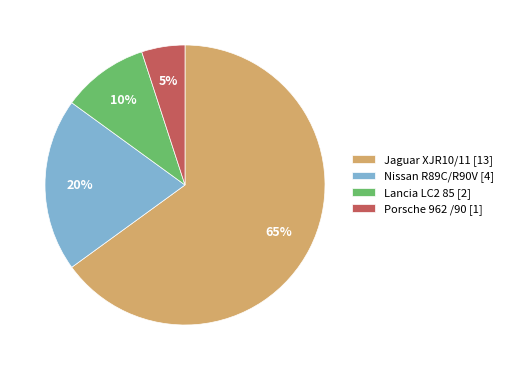

Is Nissan R89C/R90V [4] the majority of the pie?

No